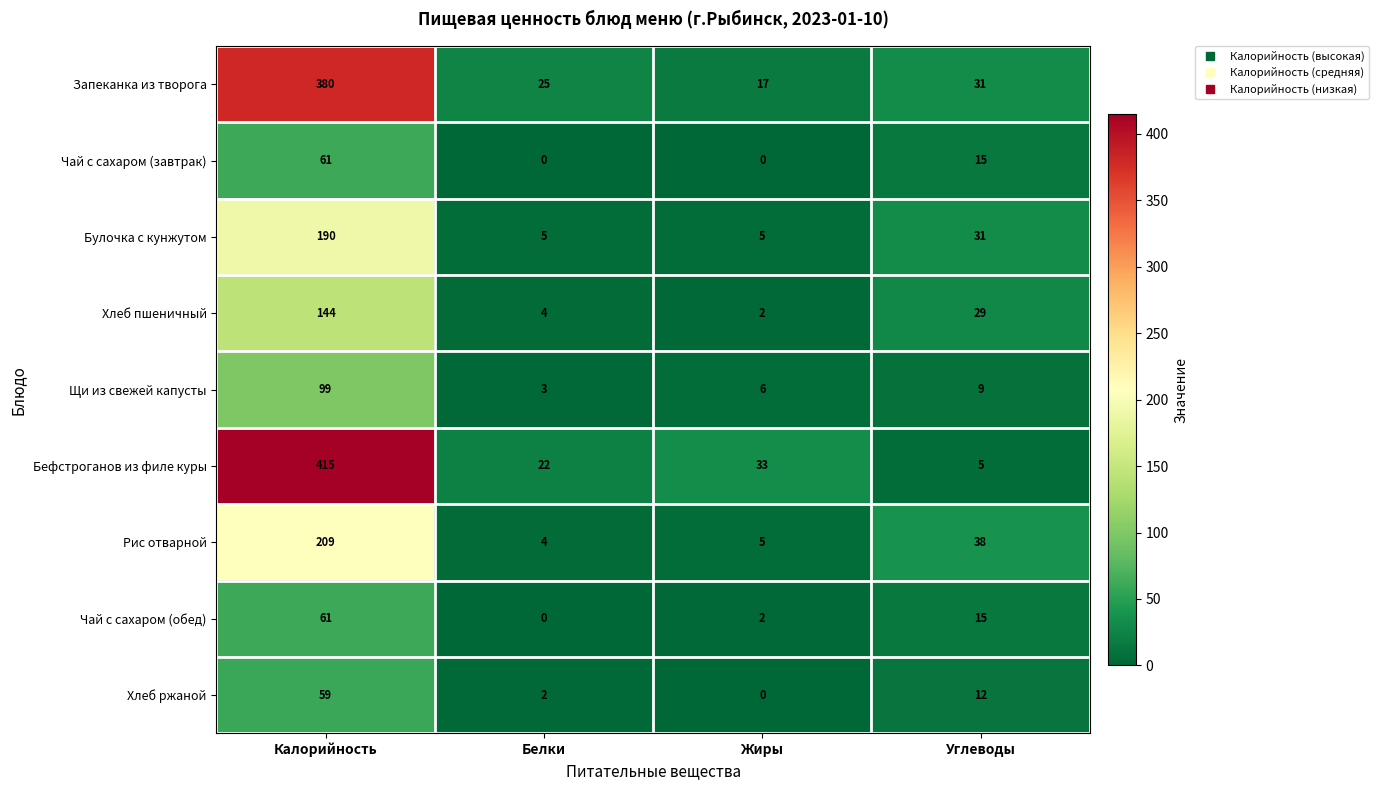

Between Калорийность and Белки, which series saw the biggest shift?

Бефстроганов из филе куры